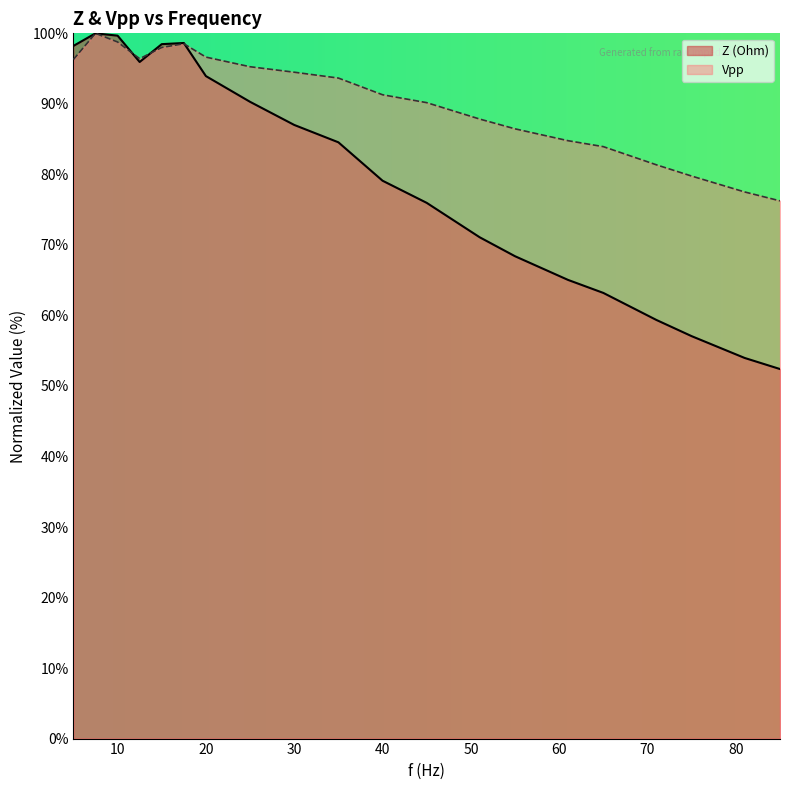

How many interior local peaks does the Z (Ohm) series have?

2